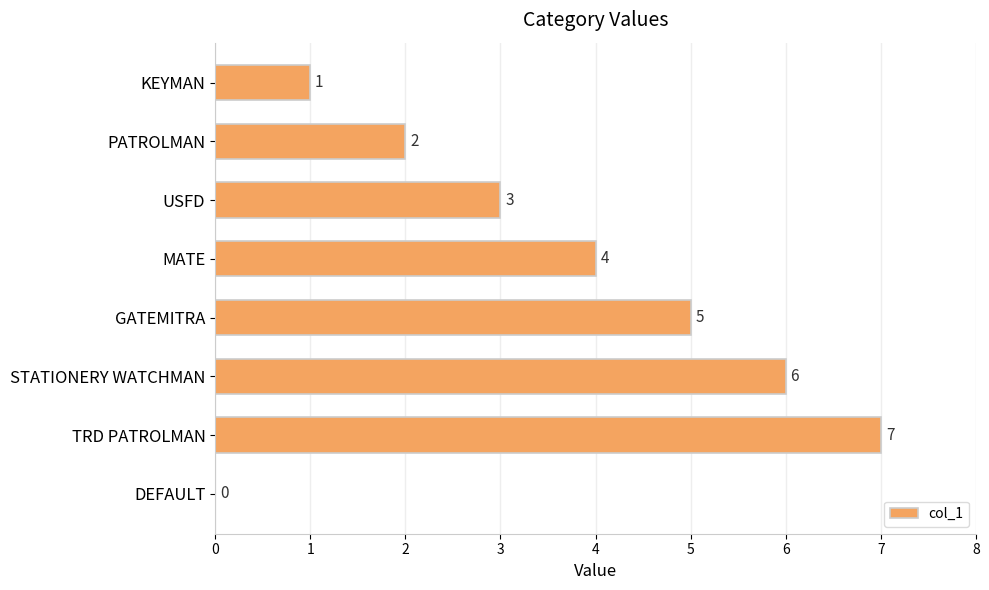

Are the bars horizontal?

Yes